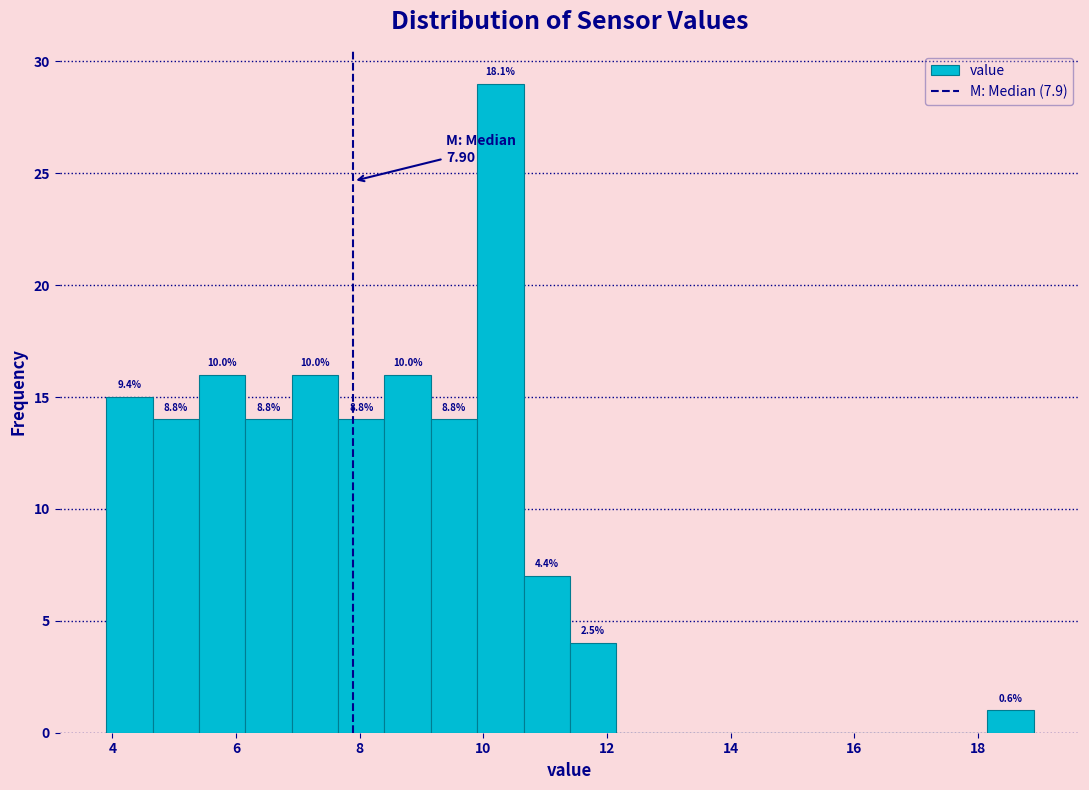

Around what value on the x-axis is the tallest bar? Give the approximate position of its centre, as read against the axis.

10.2